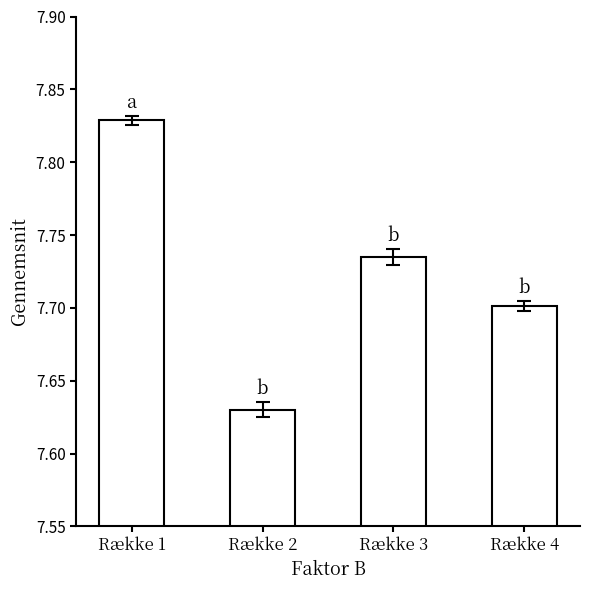

Which category has the lowest value across all series?

Række 2